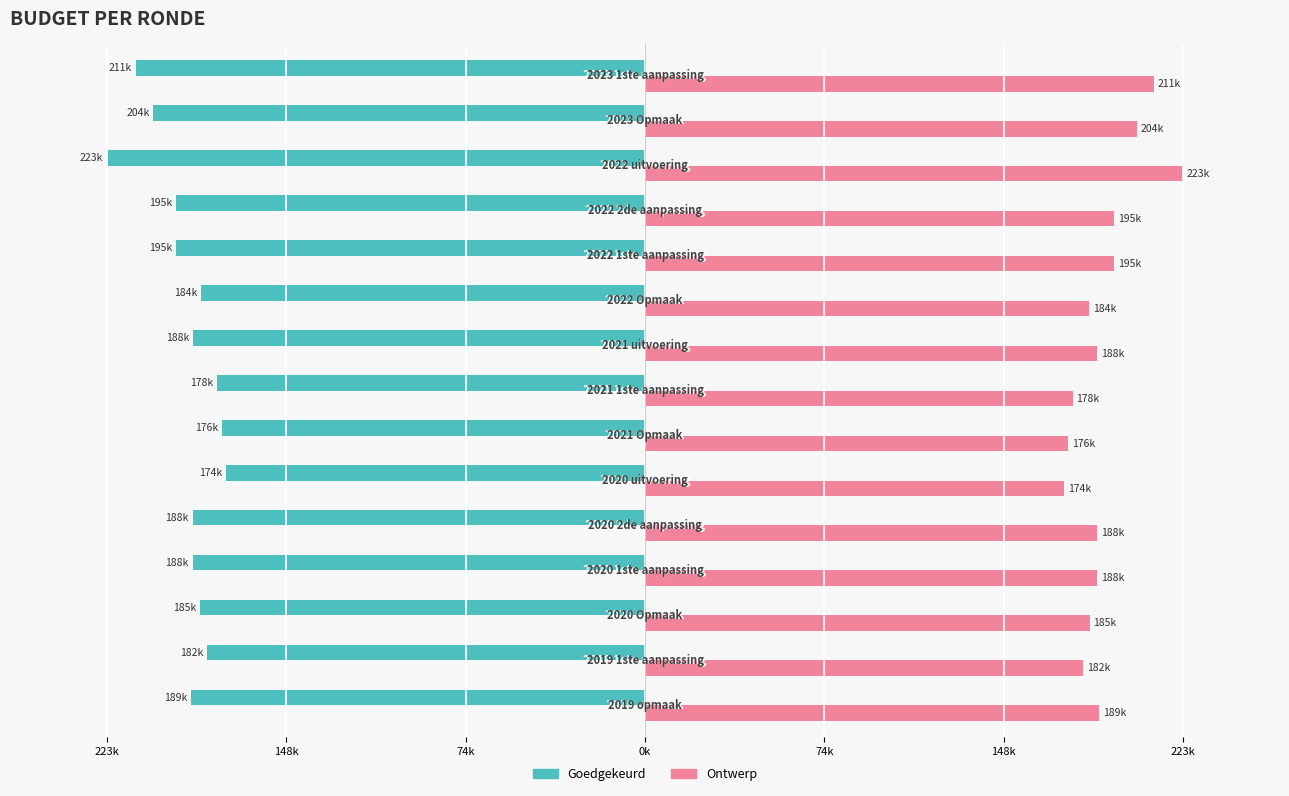

List the series in order of their peak value, highest first.

Ontwerp, Goedgekeurd